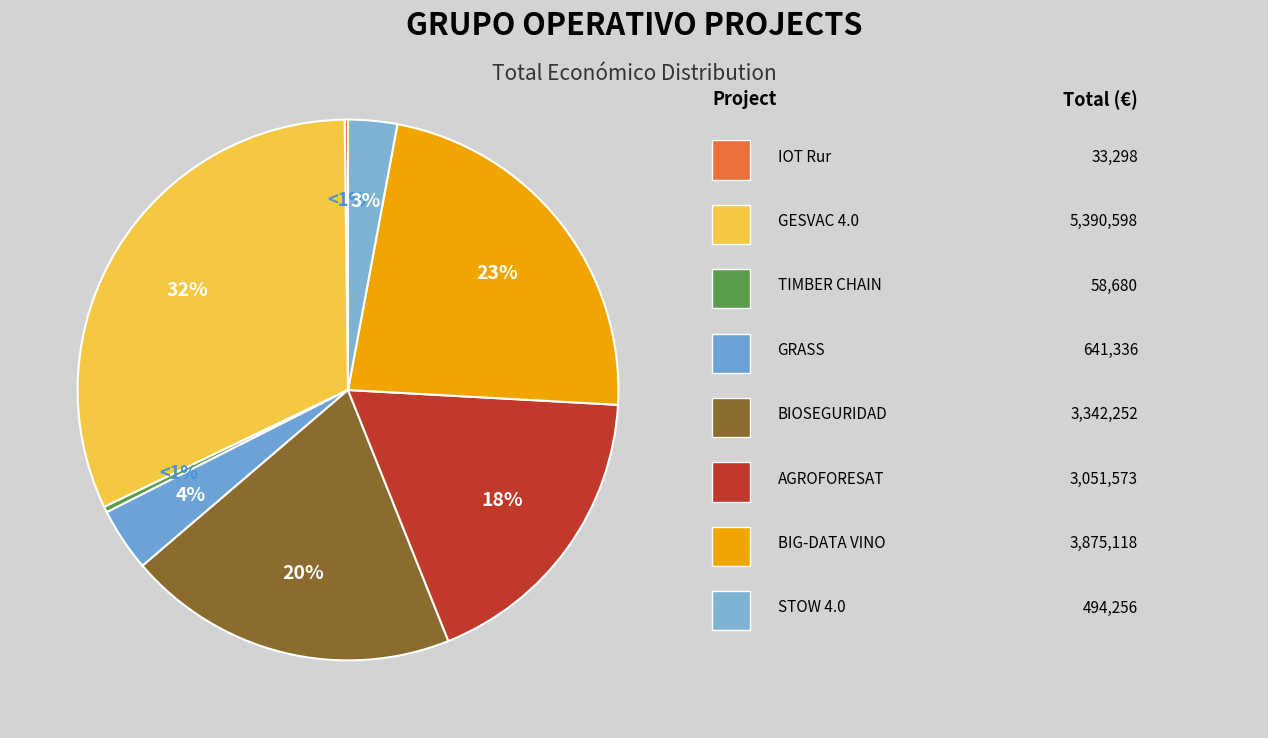

Which category has the smallest portion of the pie?

IOT Rur